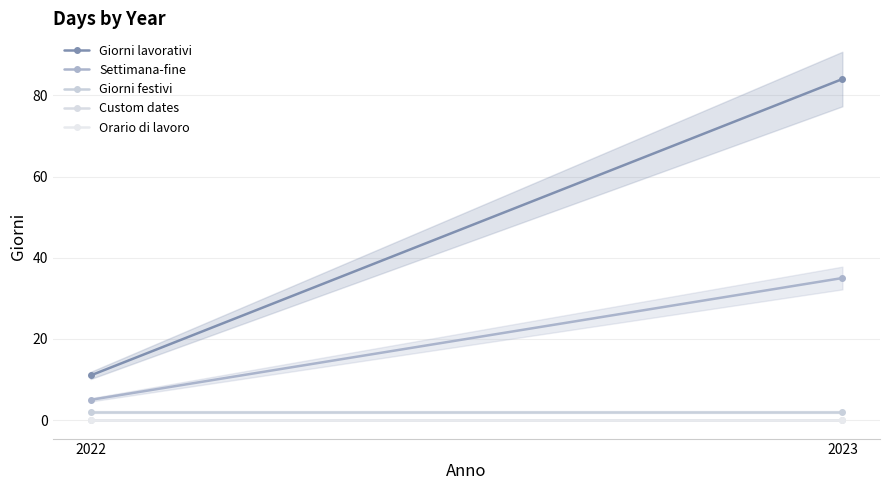

Is the value of Giorni lavorativi at 2022 greater than the value of Orario di lavoro at 2022?

Yes